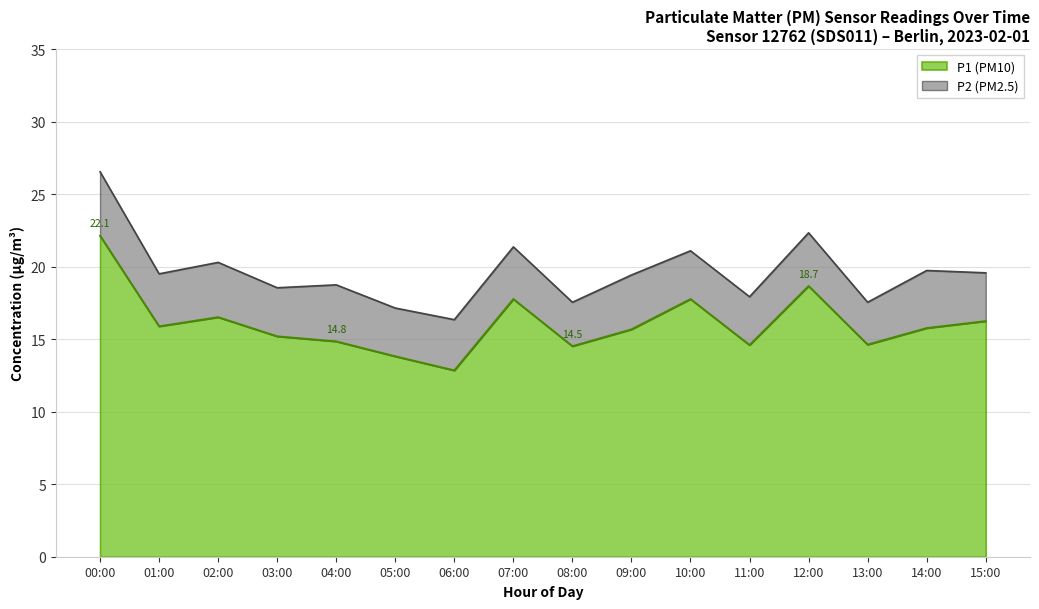

The chart shows a value of 22.1 at 00:00. True or false?

True